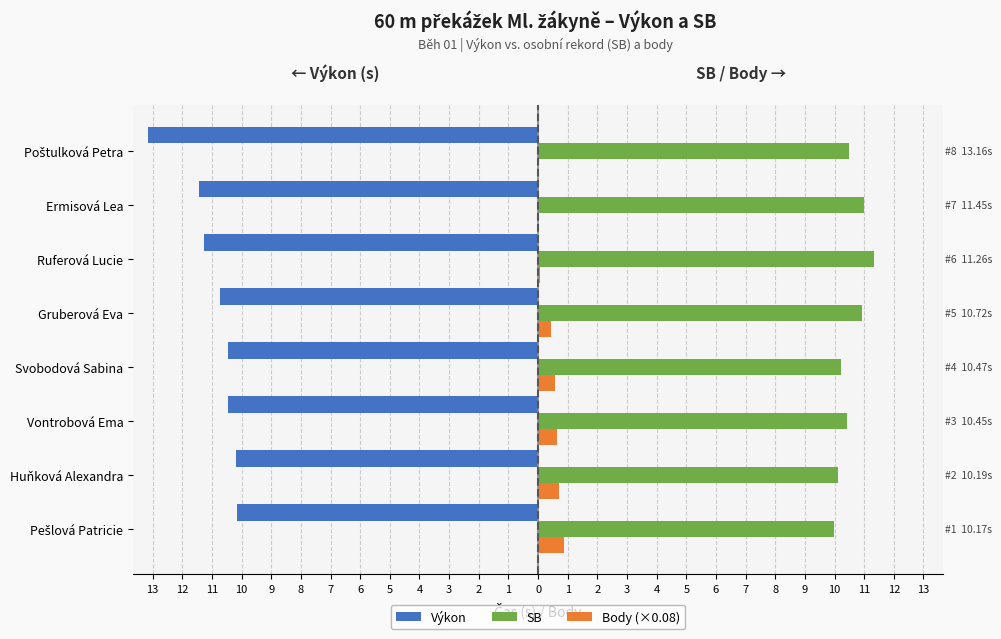

What is the minimum value for SB?

10.0